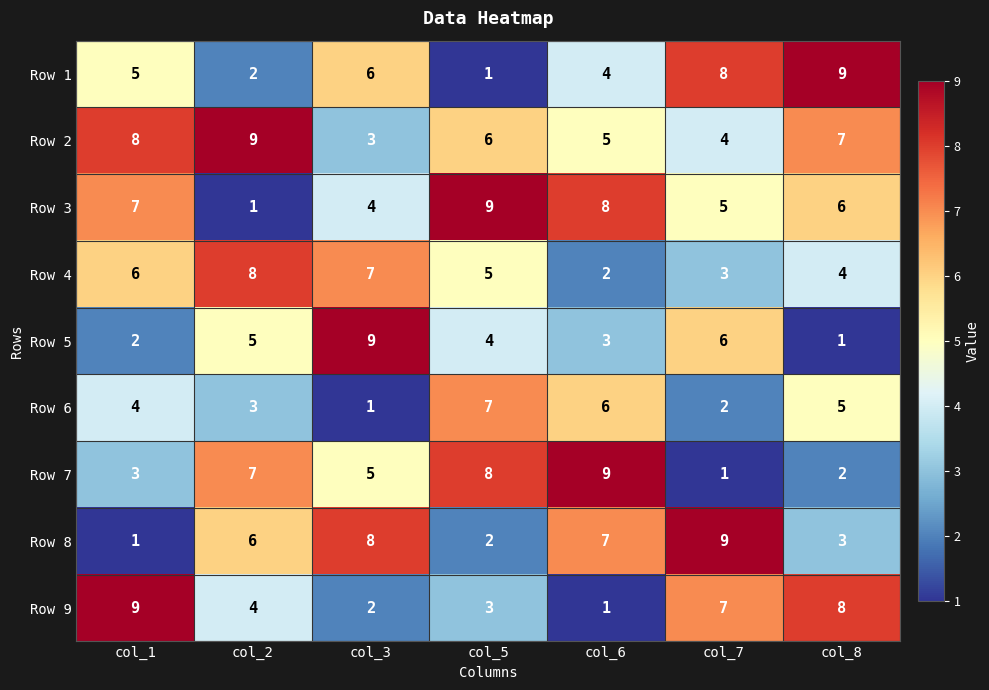

Which category has the highest value across all series?

col_8